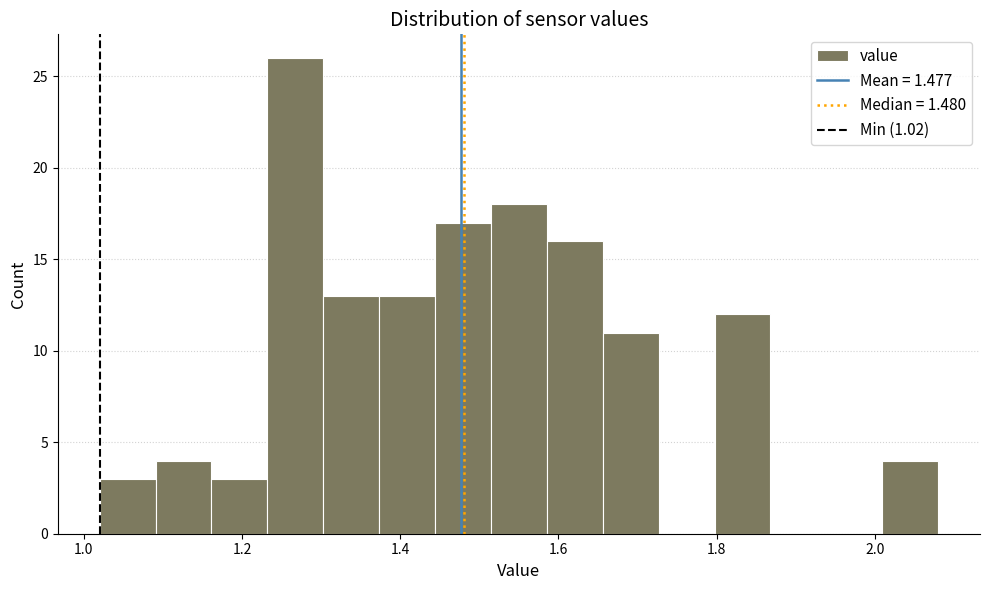

Read against the x-axis, roughly where is the centre of the tallest bar?

1.26